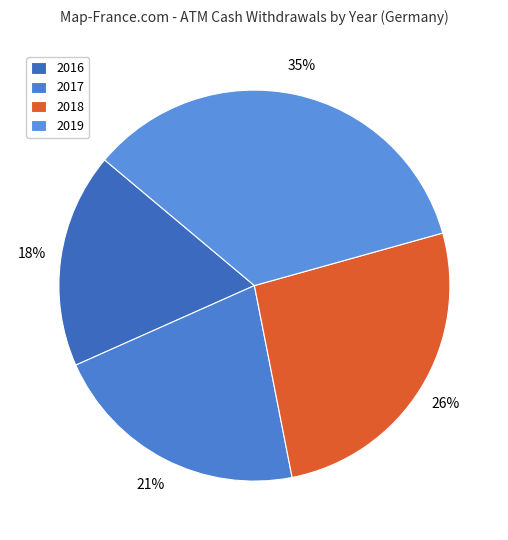

Between 2017 and 2019, which is larger?

2019